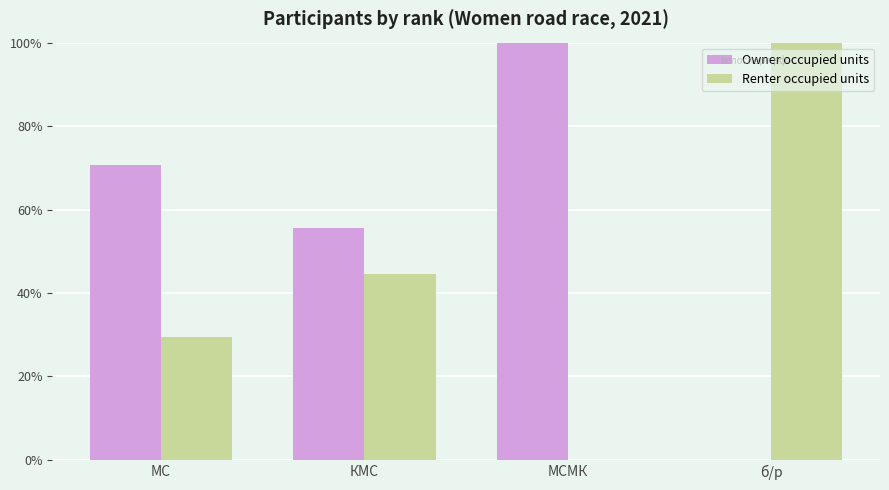

How many groups of bars are there?

4